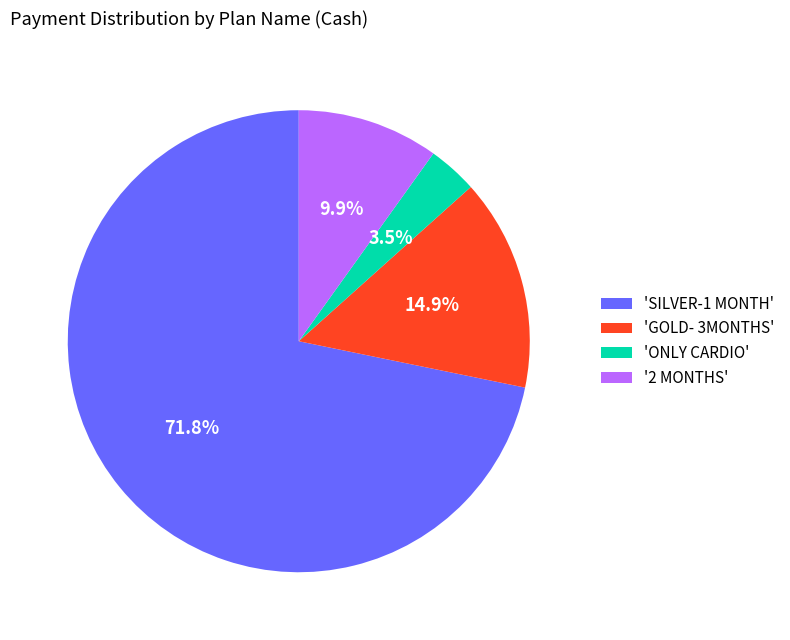

Rank the categories by value from highest to lowest.

'SILVER-1 MONTH', 'GOLD- 3MONTHS', '2 MONTHS', 'ONLY CARDIO'